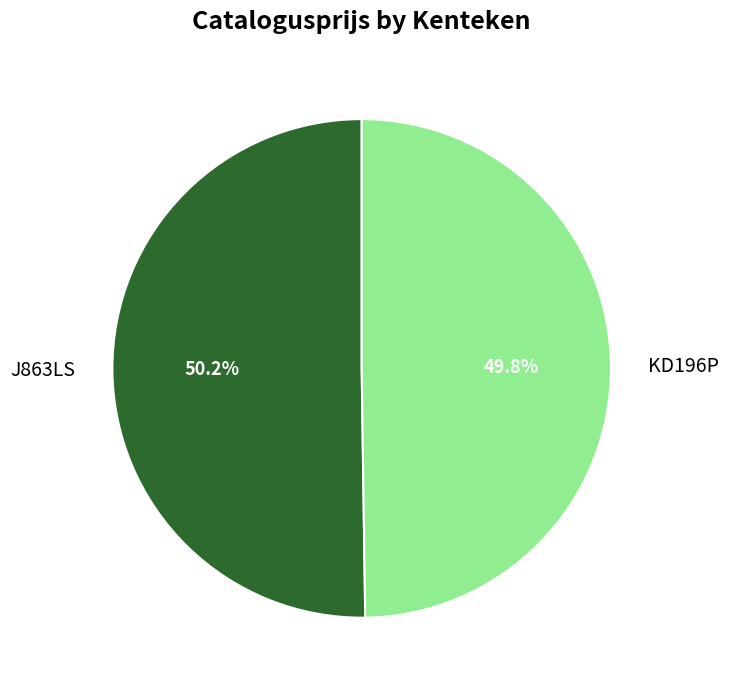

To the nearest percent, what portion does KD196P represent?

50%